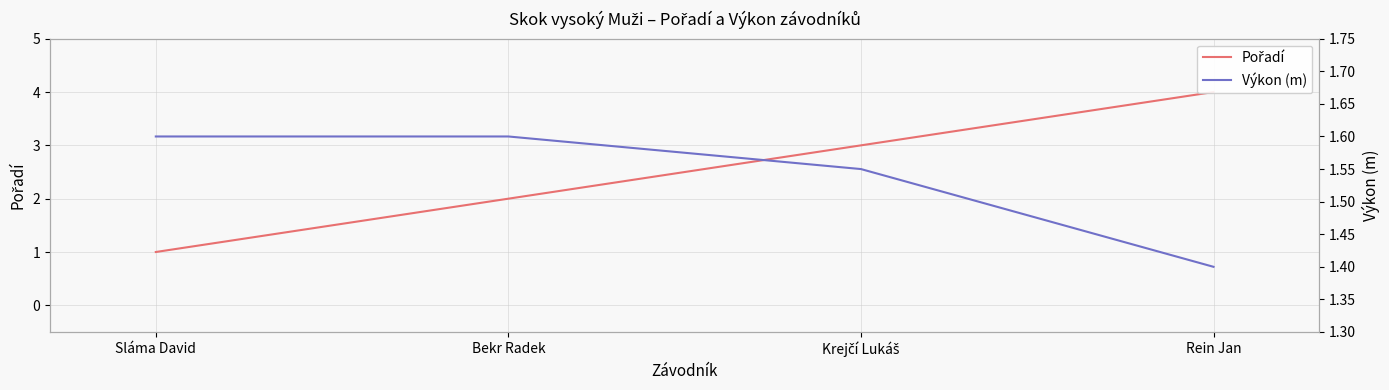

Is this an area chart (filled region under the line)?

No